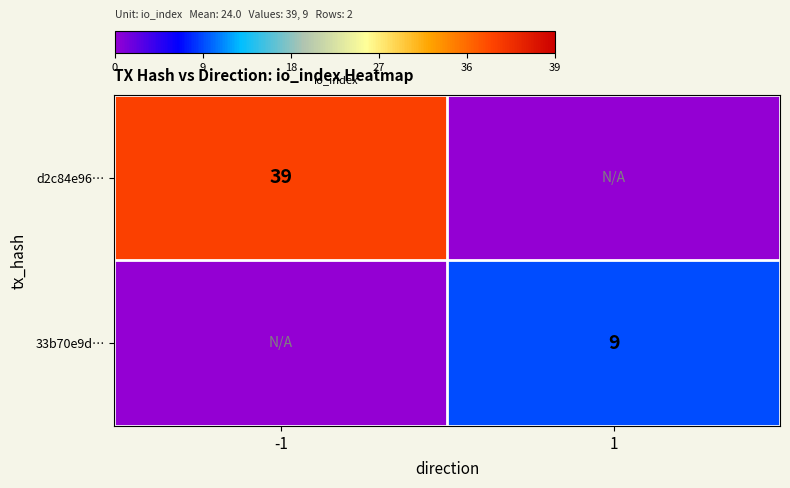

Is it true that d2c84e96… equals 39 at -1?

True